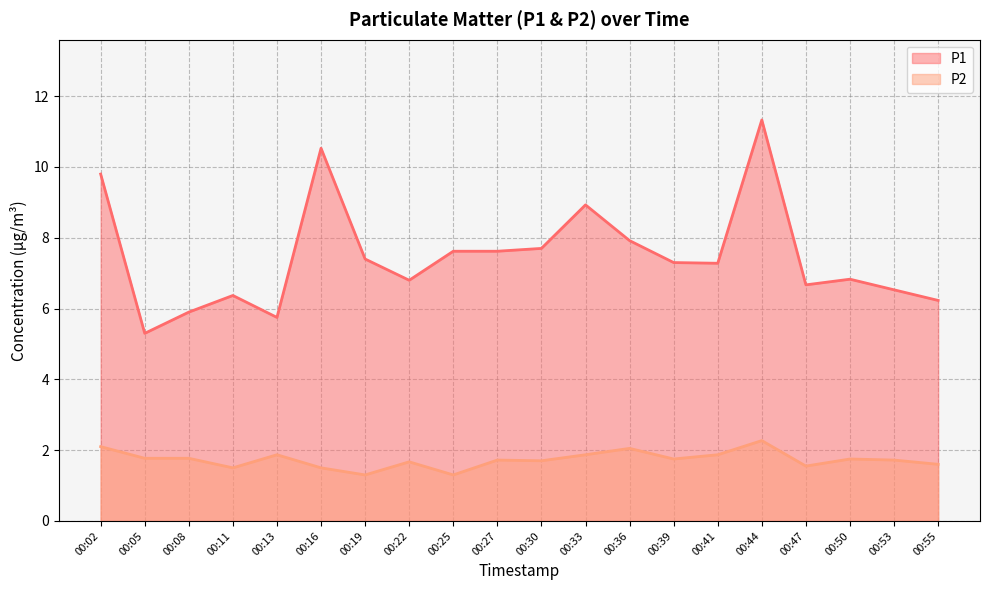

Is the value of P2 at 00:50 greater than the value of P1 at 00:33?

No